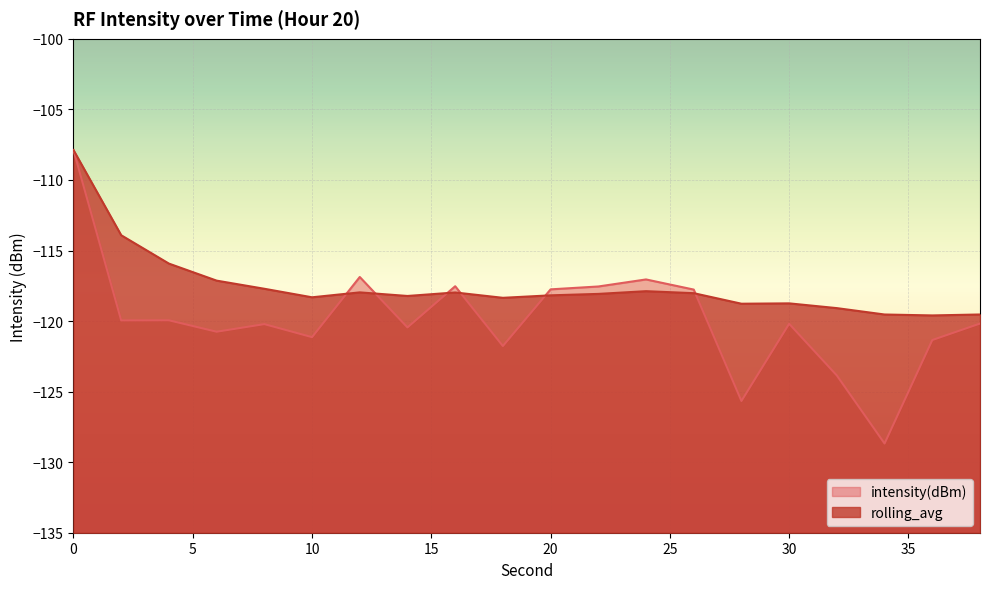

What is the lowest value of the rolling_avg series?

-119.6